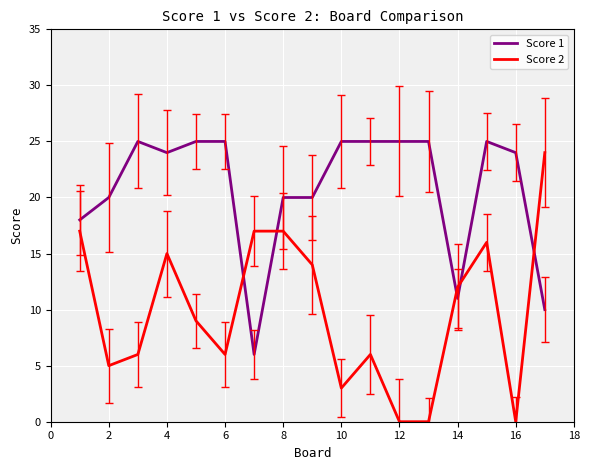

Rank the series by their maximum value, from highest to lowest.

Score 1, Score 2